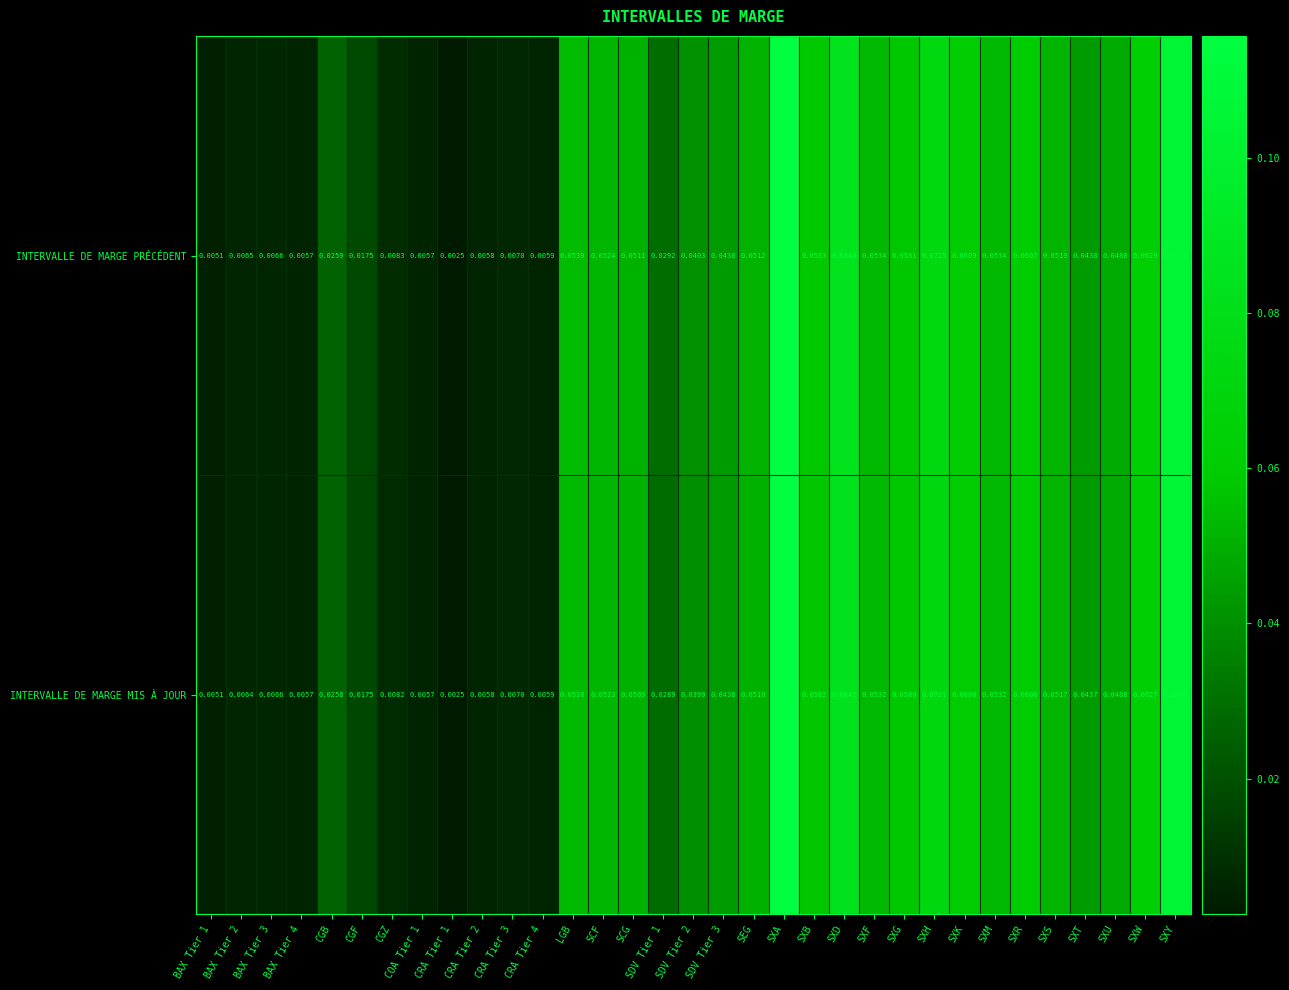

Which series changed the most between BAX Tier 2 and BAX Tier 4?

INTERVALLE DE MARGE PRÉCÉDENT